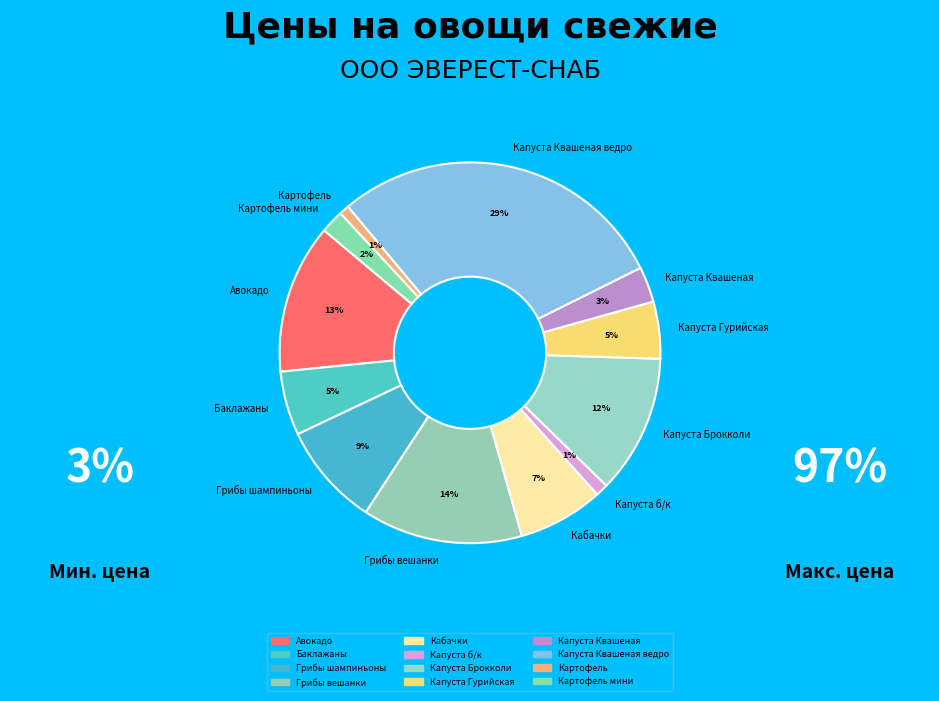

Which category has the biggest portion of the pie?

Капуста Квашеная ведро